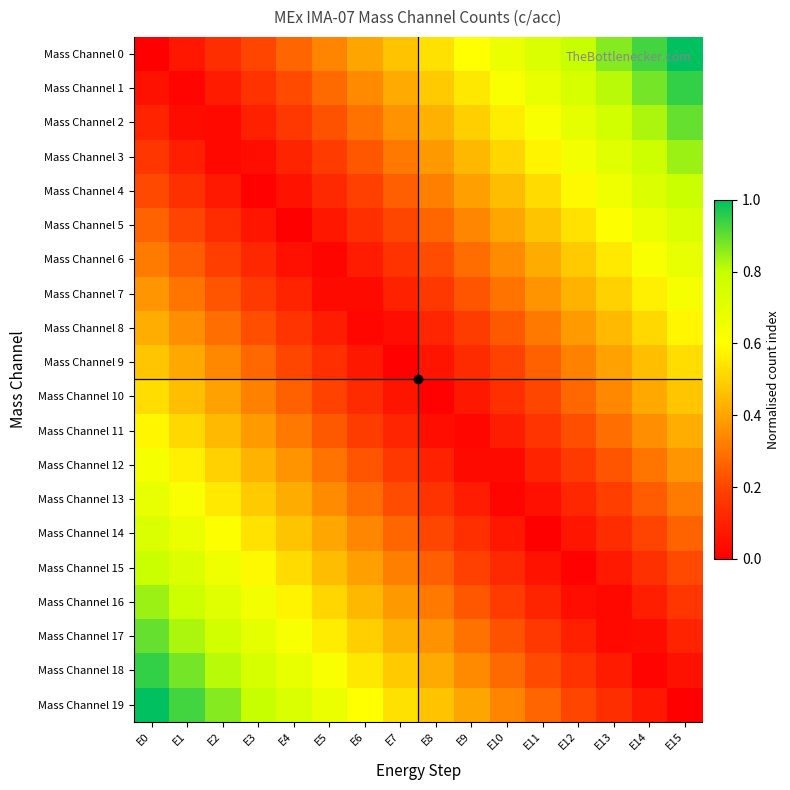

Which label corresponds to the largest value in the chart?

E15